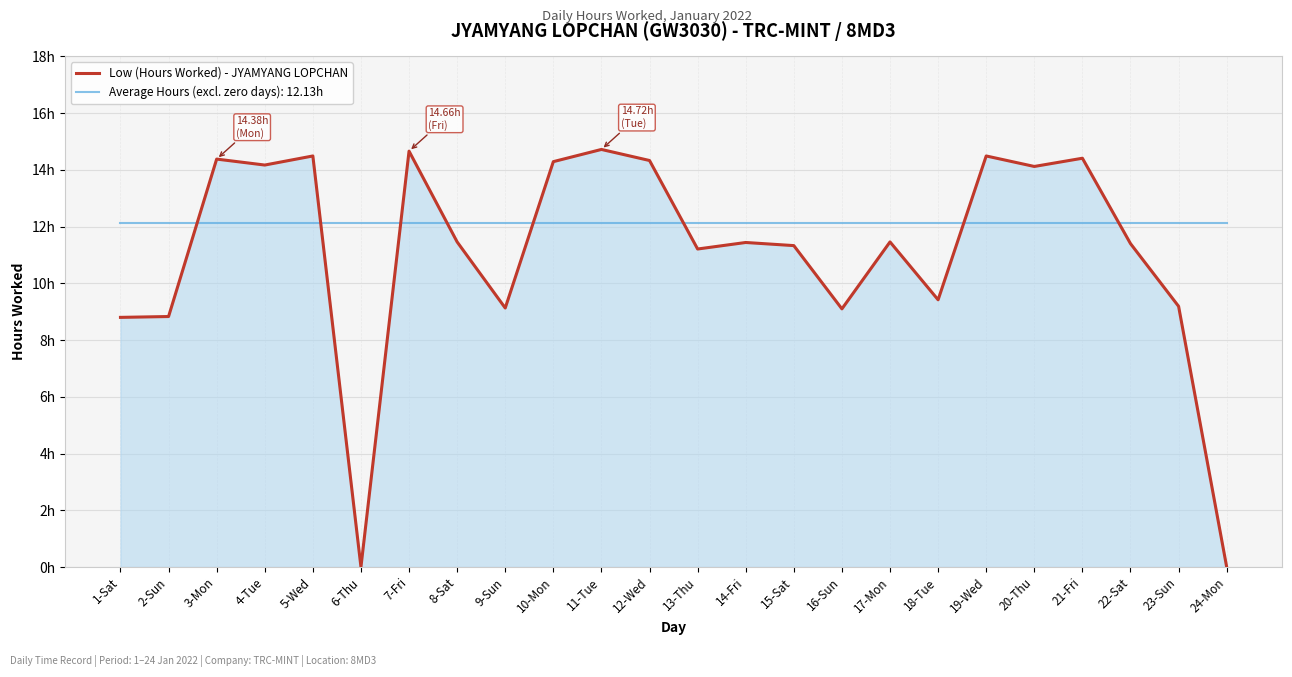

Is this an area chart (filled region under the line)?

Yes